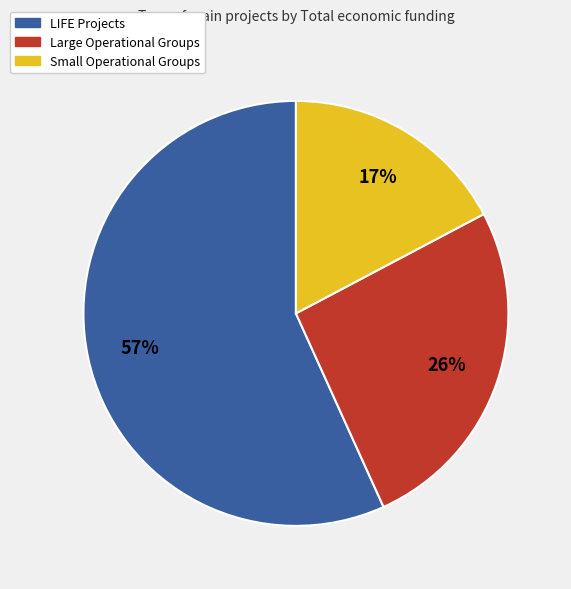

Is there a majority slice in this chart?

Yes